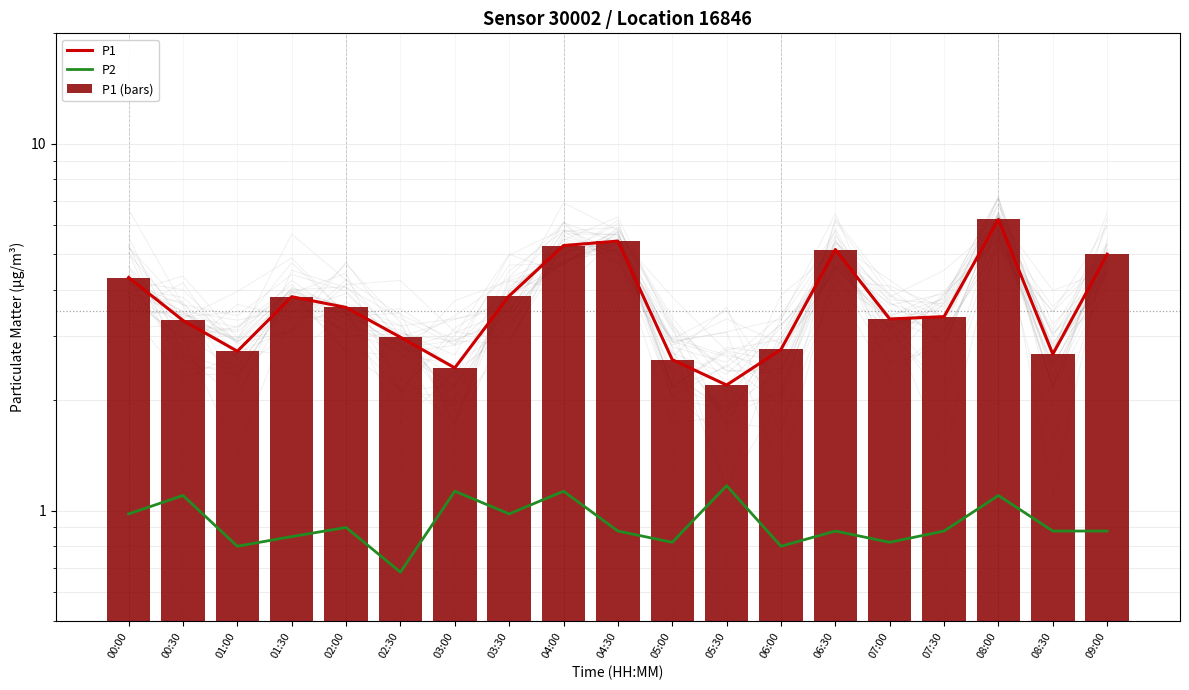

Which series has the largest total across all categories?

P1